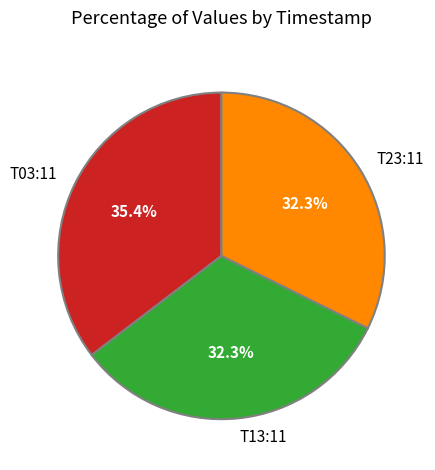

What percentage is NOT represented by T13:11?

67.7%